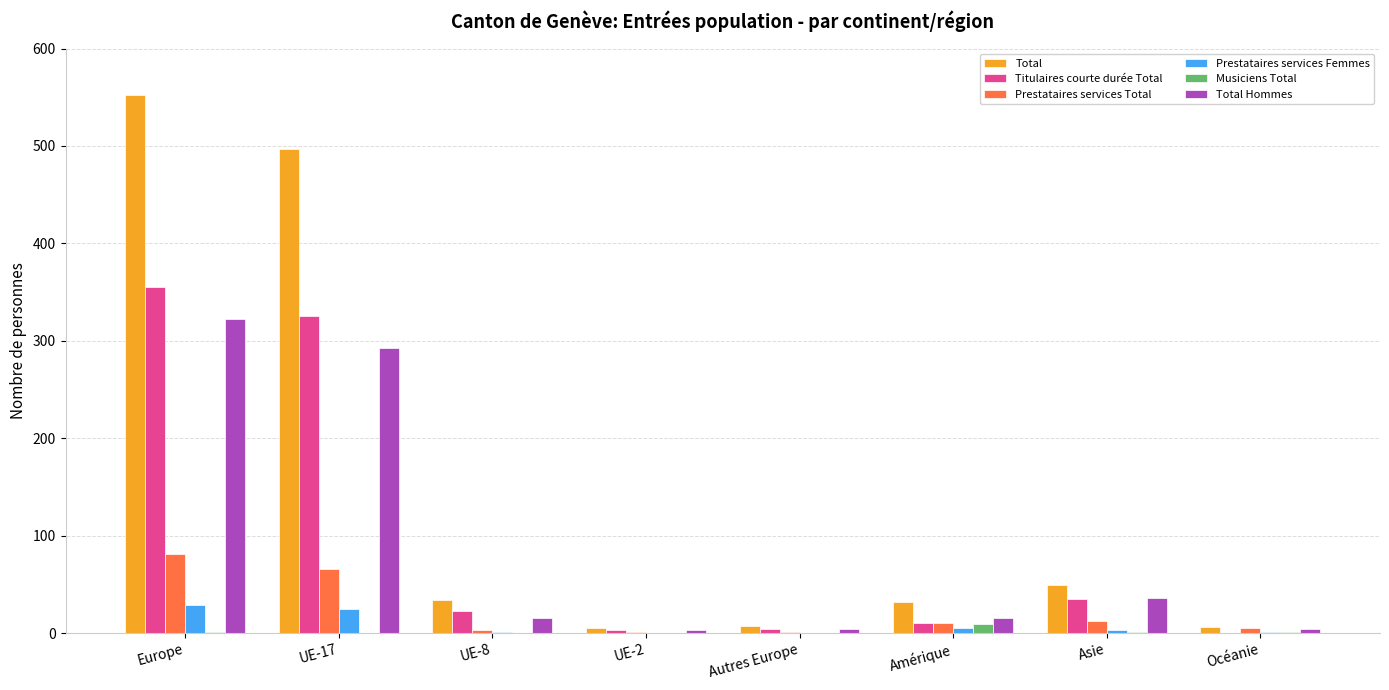

At which label does Total Hommes reach its peak?

Europe